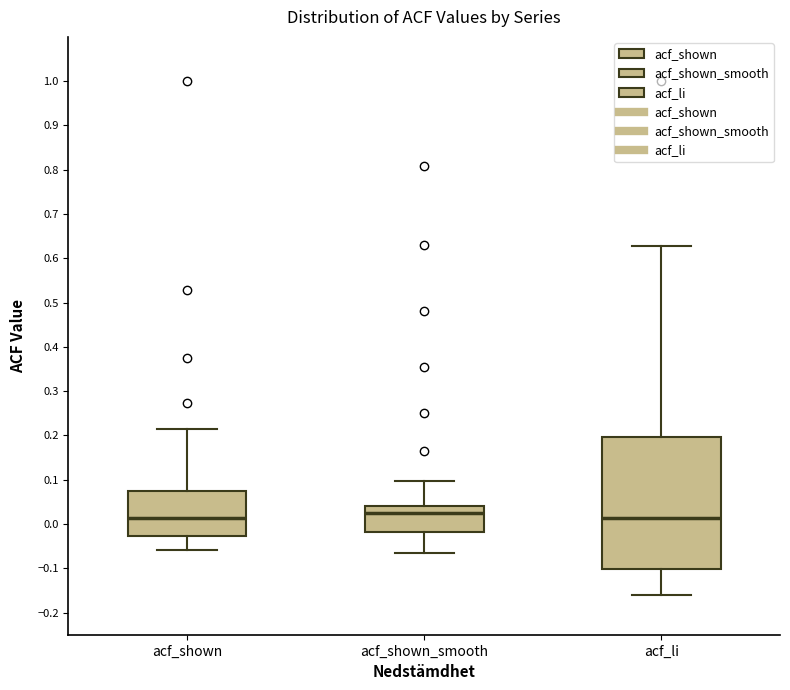

Where is the upper edge of the box for acf_shown on the y-axis? The values are not printed on the chart, so give them approximately, as read against the axis.

0.07